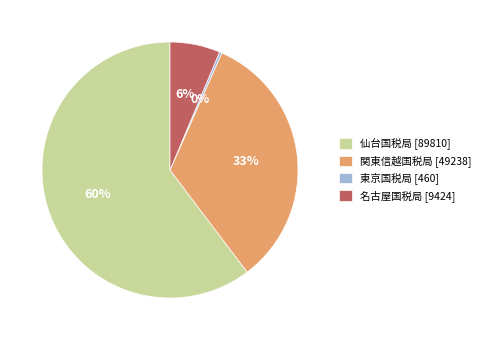

How many slices are in this pie chart?

4